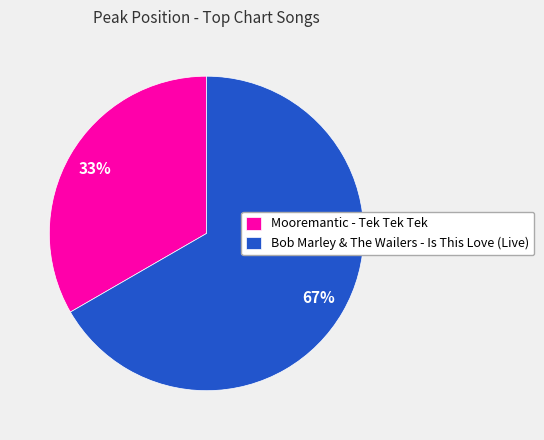

True or false: Bob Marley & The Wailers - Is This Love (Live) accounts for 67% of the total.

True